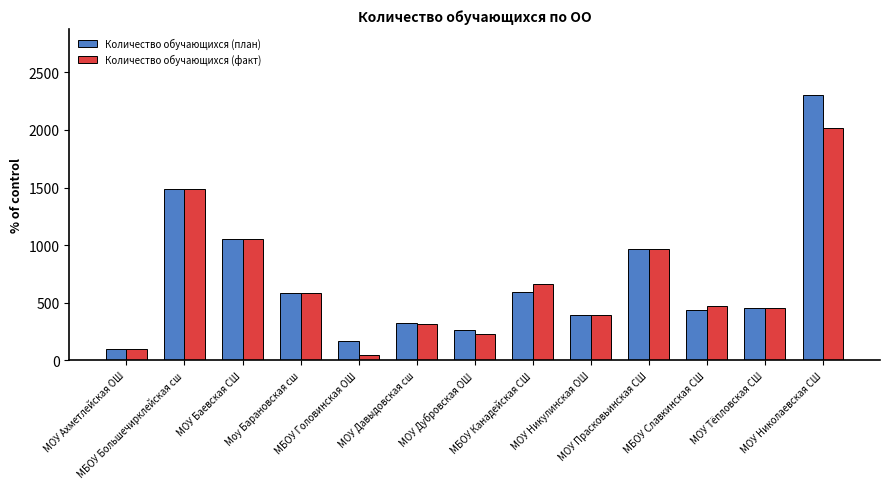

What is the approximate value of Количество обучающихся (план) at МОУ Ахметлейская ОШ?

100.0